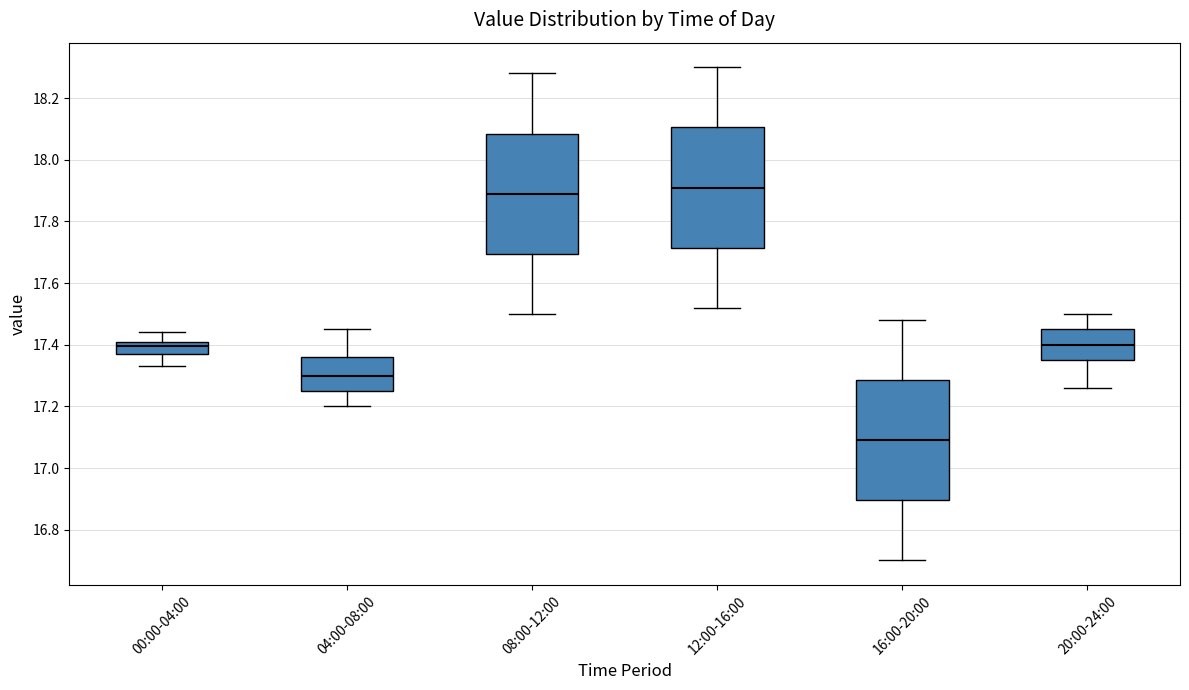

Which box's median line is the lowest?

16:00-20:00